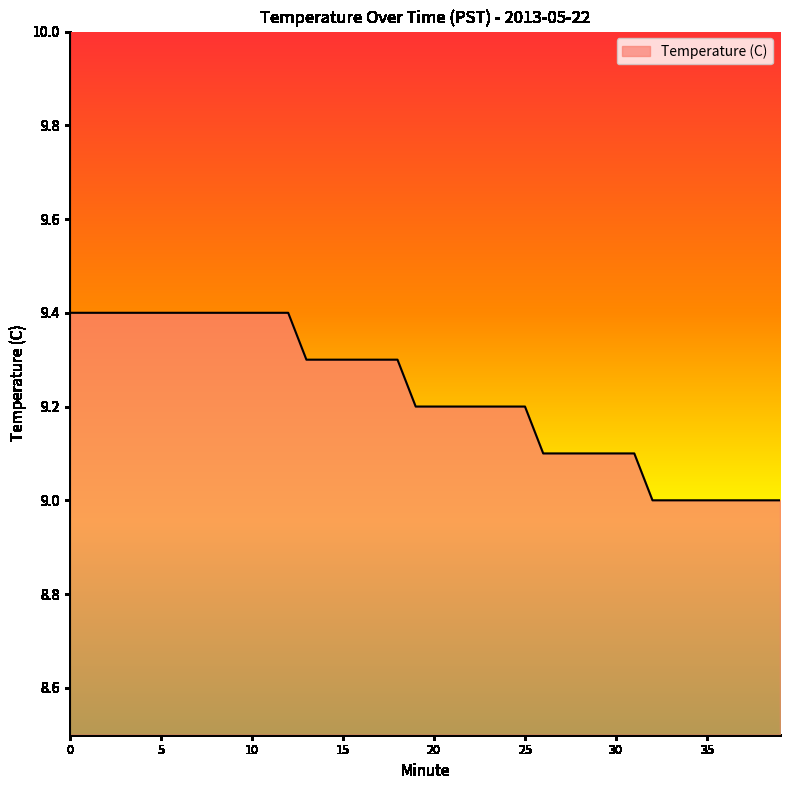

What is the minimum value shown in the chart?

9.0